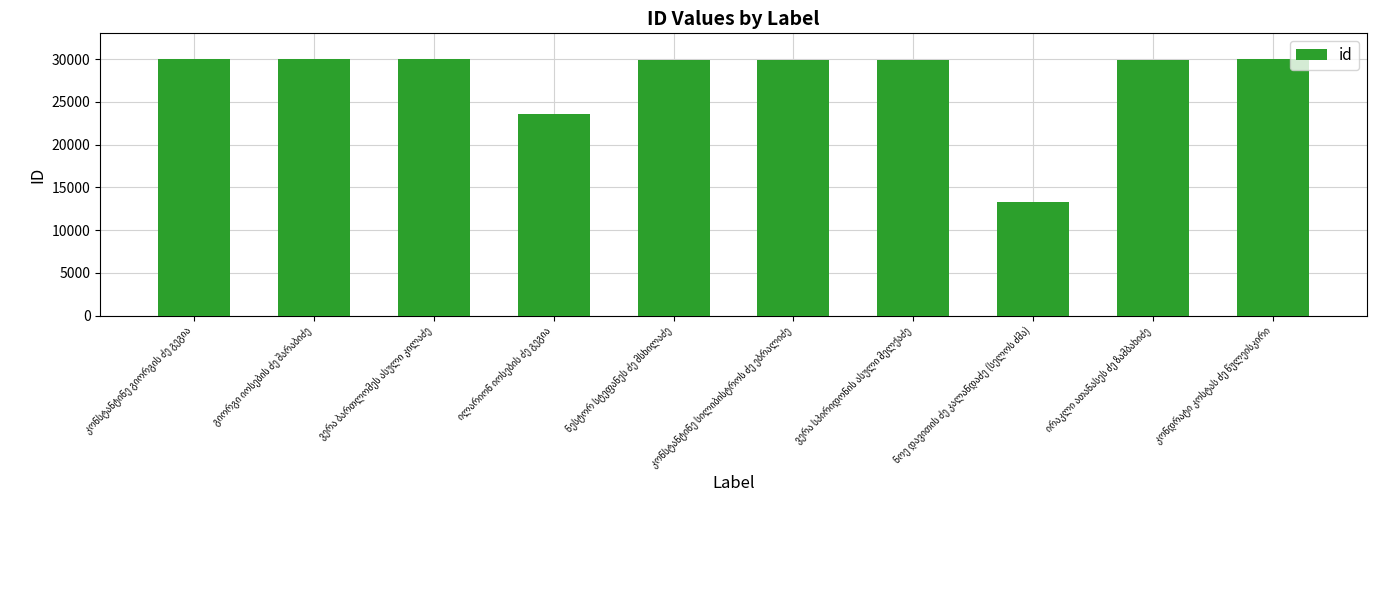

What is the minimum value shown in the chart?

13299